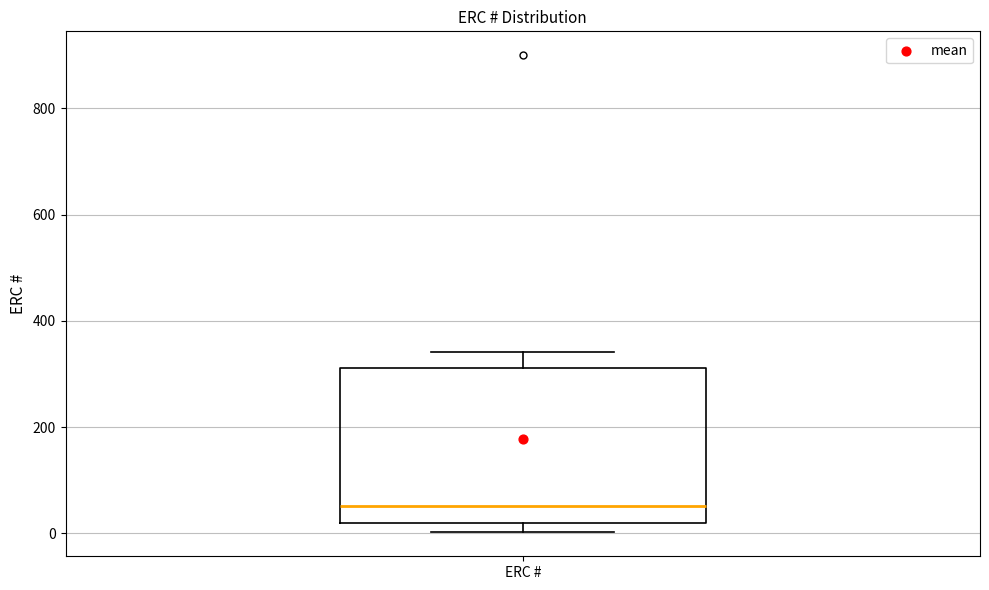

Read this box plot against the y-axis: the position of the median line, the range covered by the box, and the ends of both whiskers. The values are not printed on the chart, so give them approximately, as read against the axis.

median 60, box 20 to 320, whiskers 0 to 340